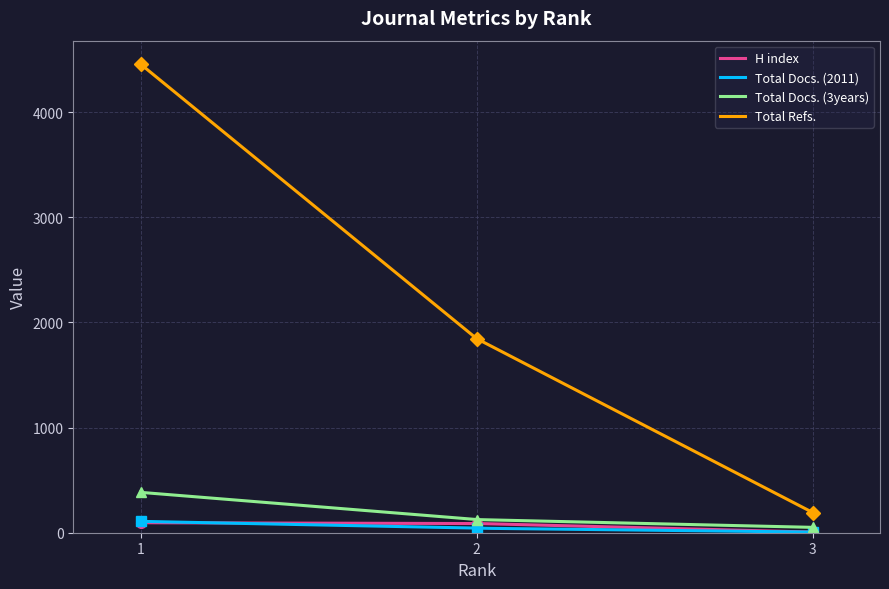

The value of H index at 1 is 95. True or false?

True